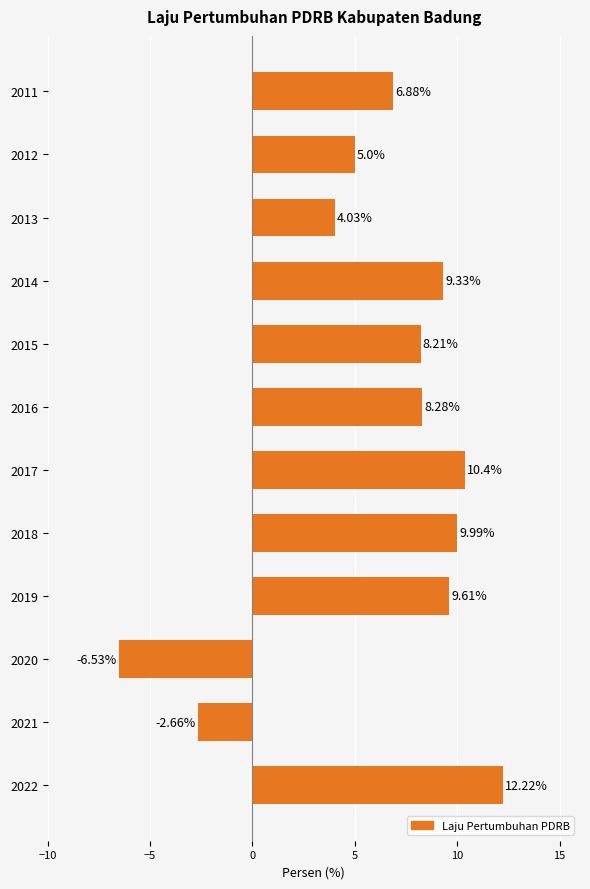

What is the difference between the second highest and second lowest values?

13.1